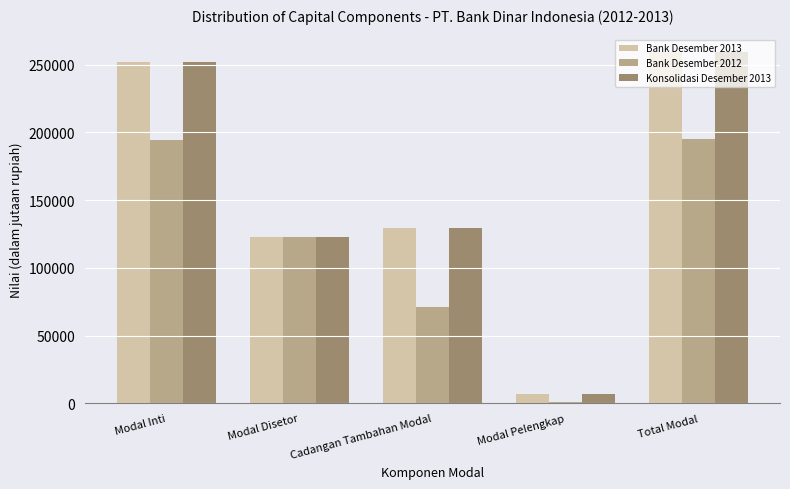

How many data points does each series have?

5